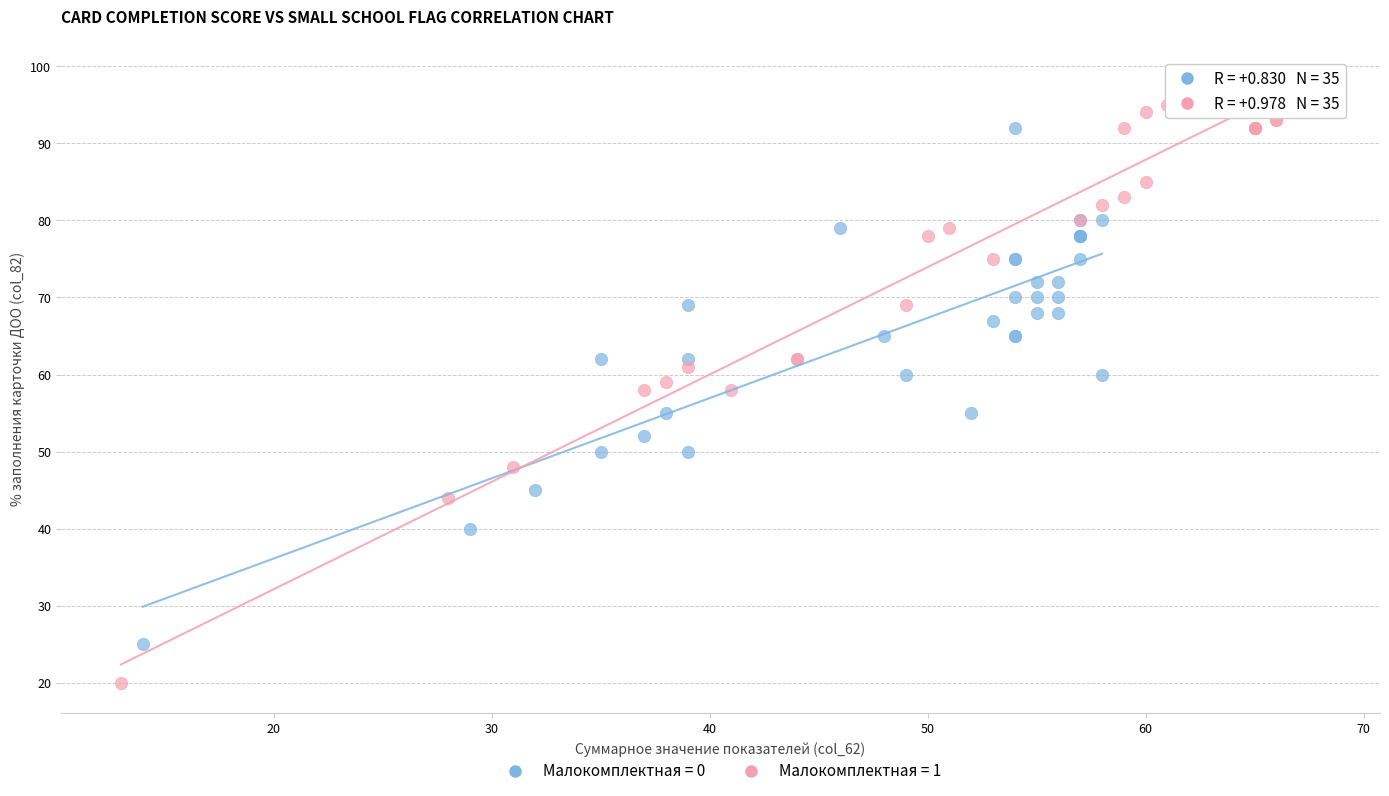

Which series contains the lowest Y value?

Малокомплектная = 1